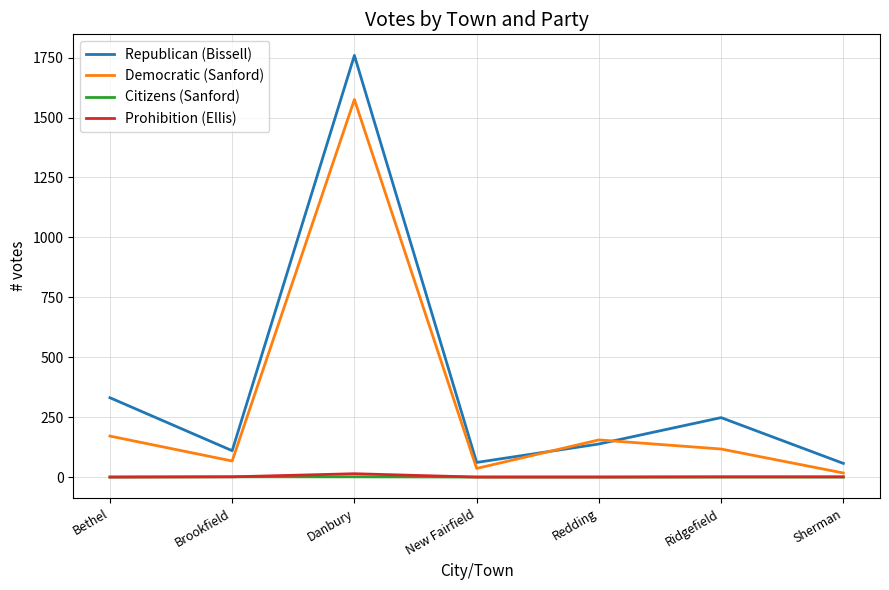

True or false: Democratic (Sanford) and Citizens (Sanford) intersect in this chart.

False